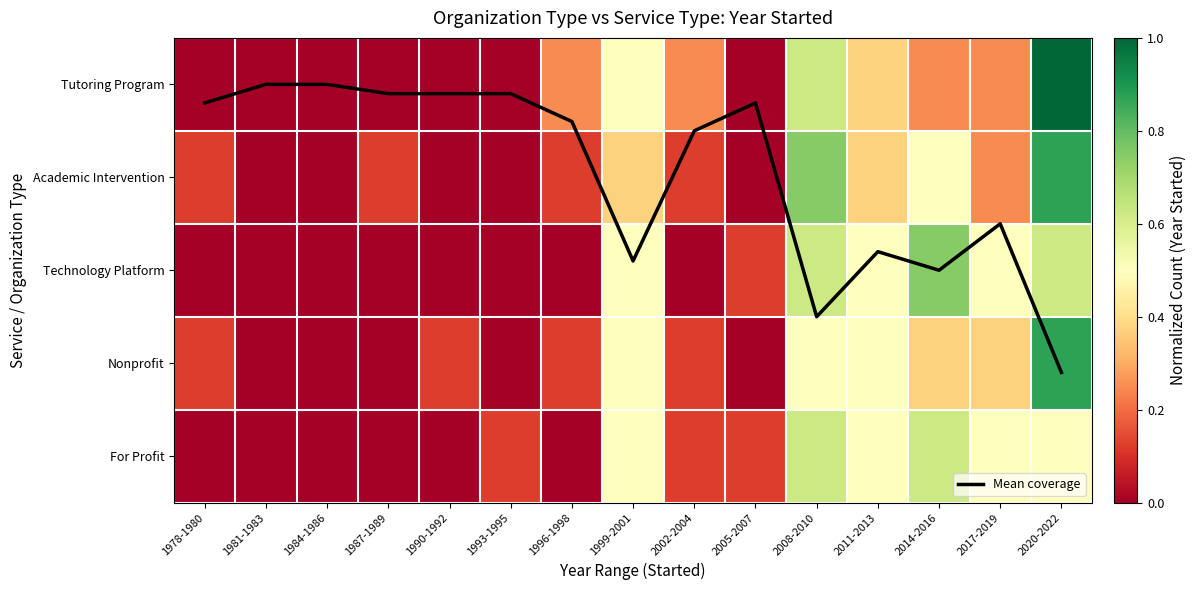

What is the highest value of the Technology Platform series?

0.7